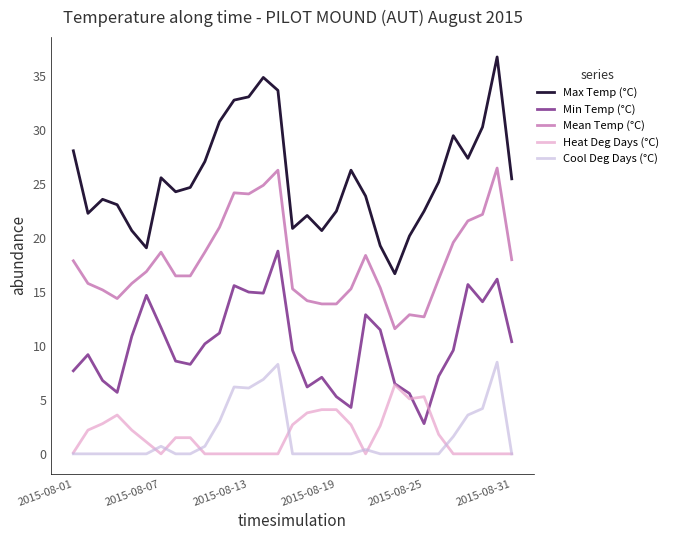

True or false: Max Temp (°C) and Heat Deg Days (°C) intersect in this chart.

False